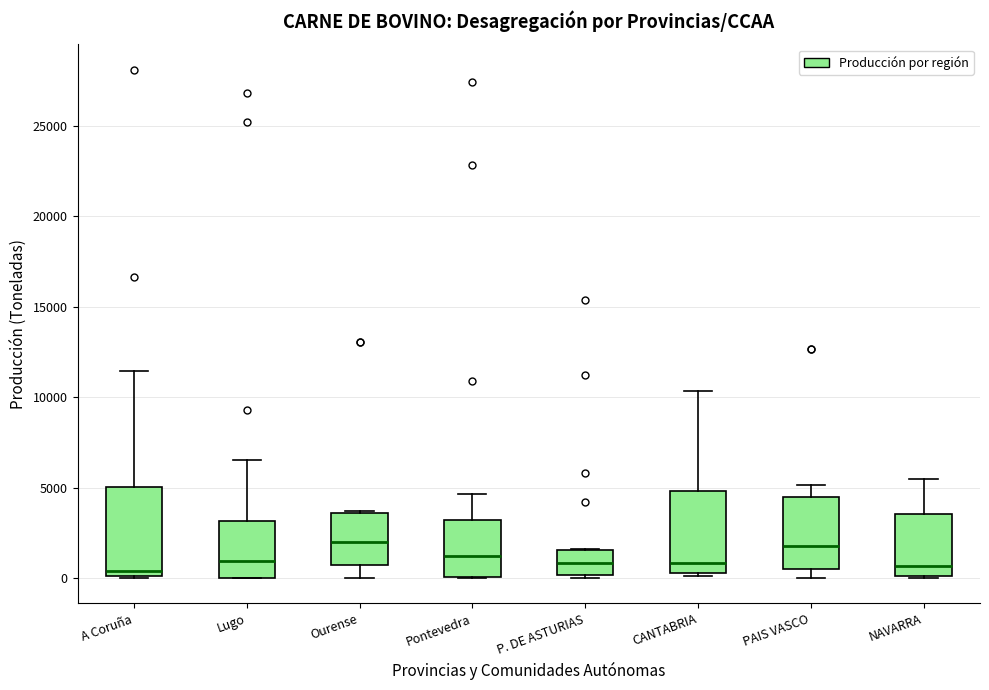

Reading left to right, read every box against the y-axis: the position of its median line, the range the box covers, and the ends of its whiskers. The values are not printed on the chart, so give them approximately, as read against the axis.

A Coruña: median 500, box 0 to 5000, whiskers 0 to 11500
Lugo: median 1000, box 0 to 3000, whiskers 0 to 6500
Ourense: median 2000, box 500 to 3500, whiskers 0 to 3500
Pontevedra: median 1000, box 0 to 3000, whiskers 0 to 4500
P. DE ASTURIAS: median 1000, box 0 to 1500, whiskers 0 (just below the box's lower edge) to 1500
CANTABRIA: median 1000, box 500 to 5000, whiskers 0 to 10500
PAIS VASCO: median 2000, box 500 to 4500, whiskers 0 to 5000
NAVARRA: median 500, box 0 to 3500, whiskers 0 to 5500